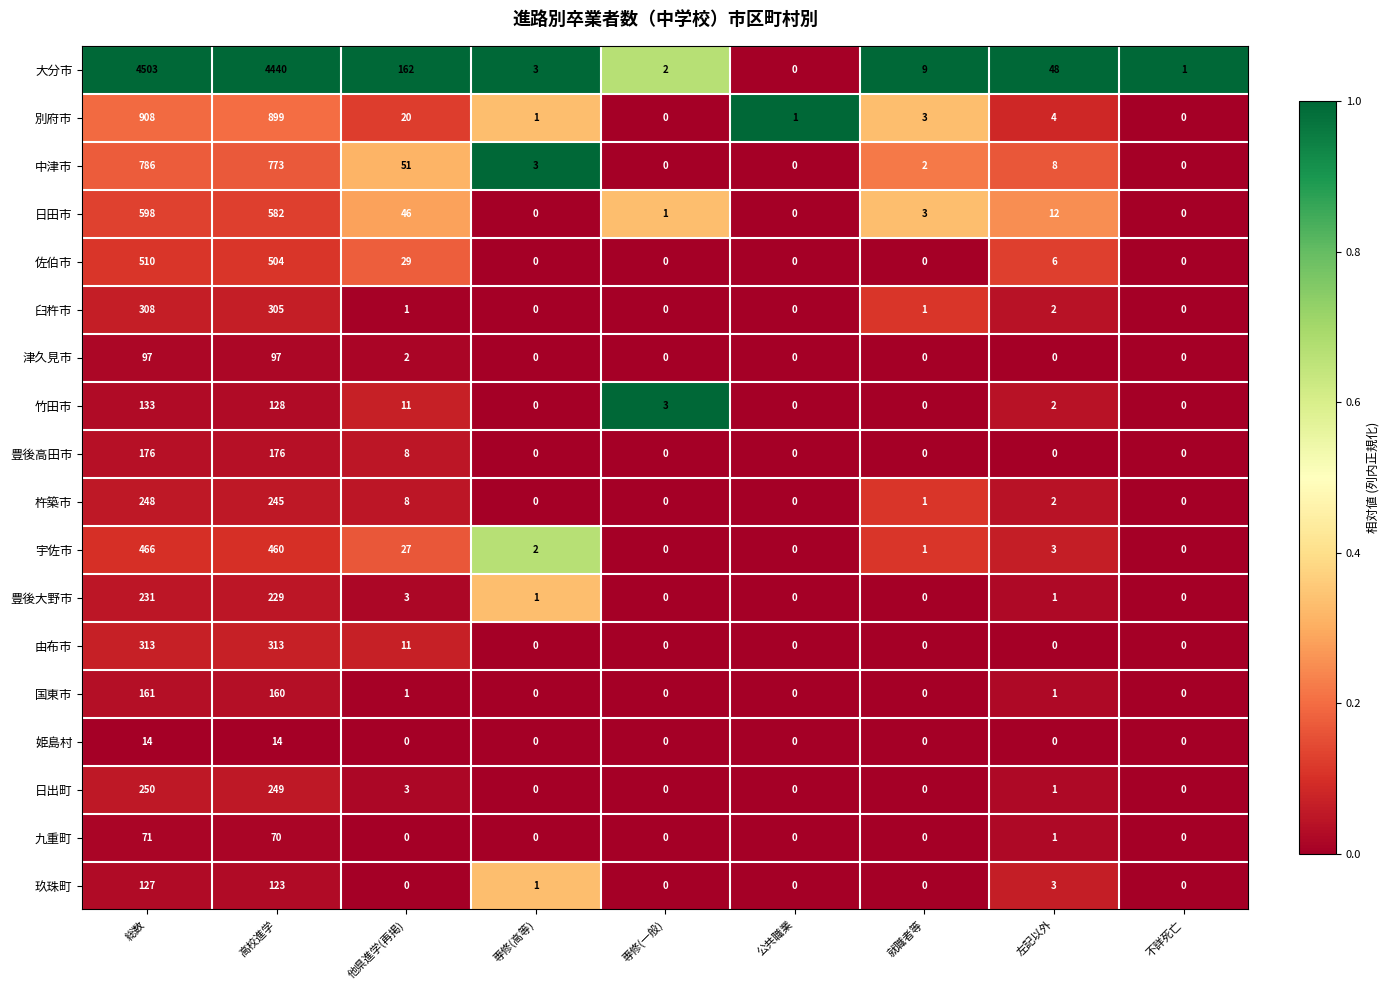

How many positive values does the 国東市 series have?

4